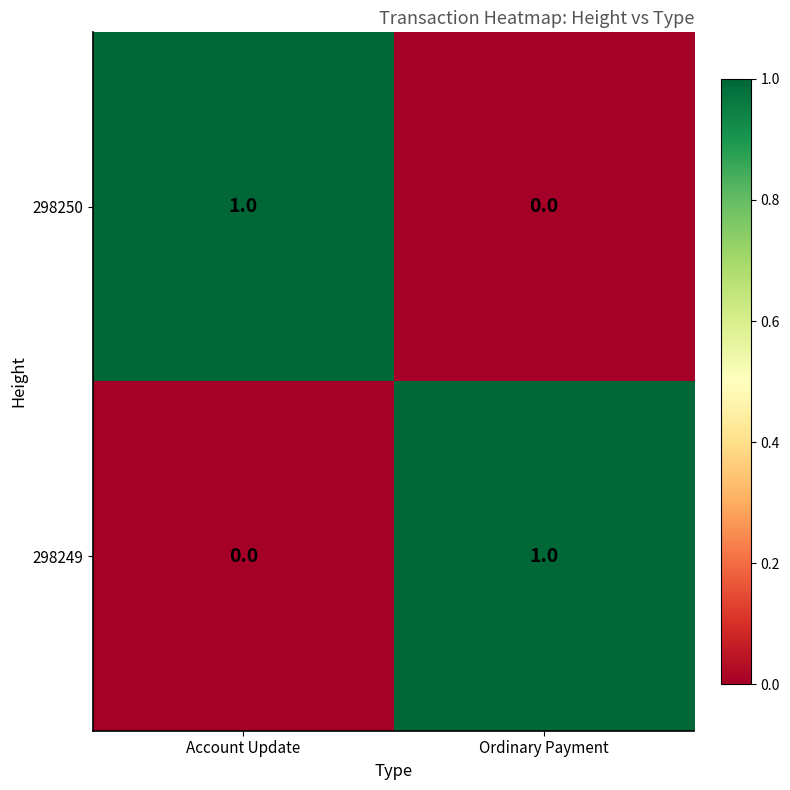

Is the value of 298249 at Account Update greater than the value of 298250 at Account Update?

No